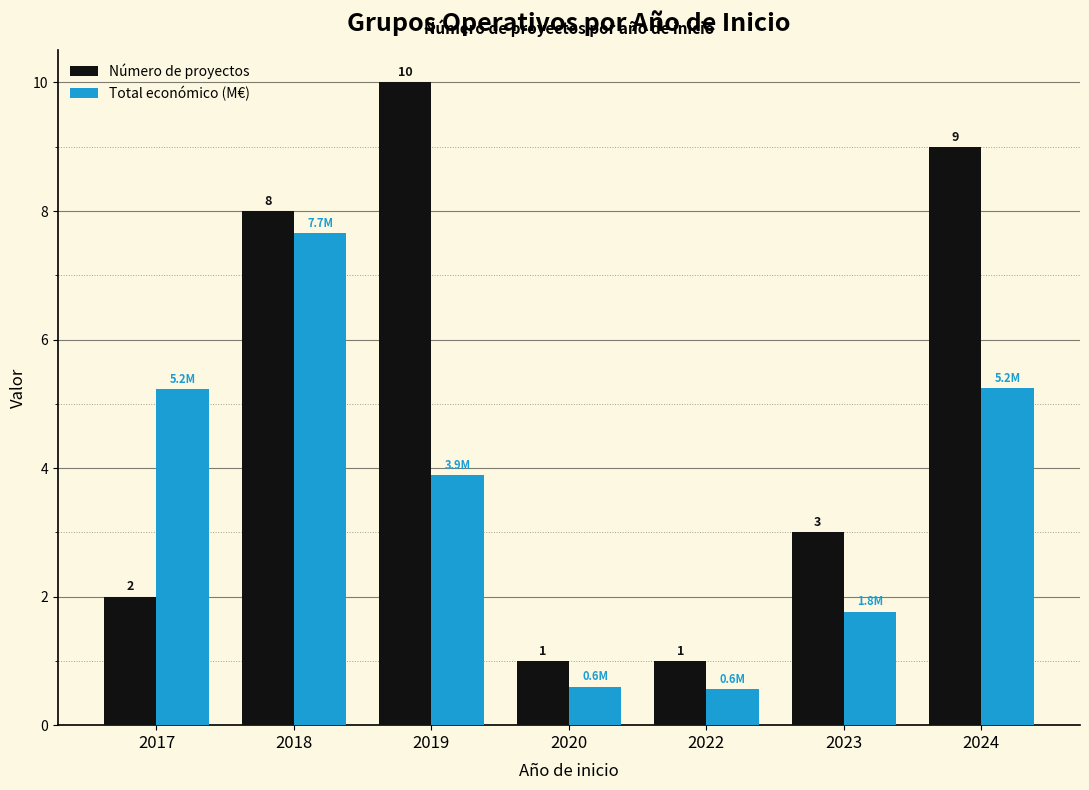

List the series in order of their overall mean, highest first.

Número de proyectos, Total económico (M€)